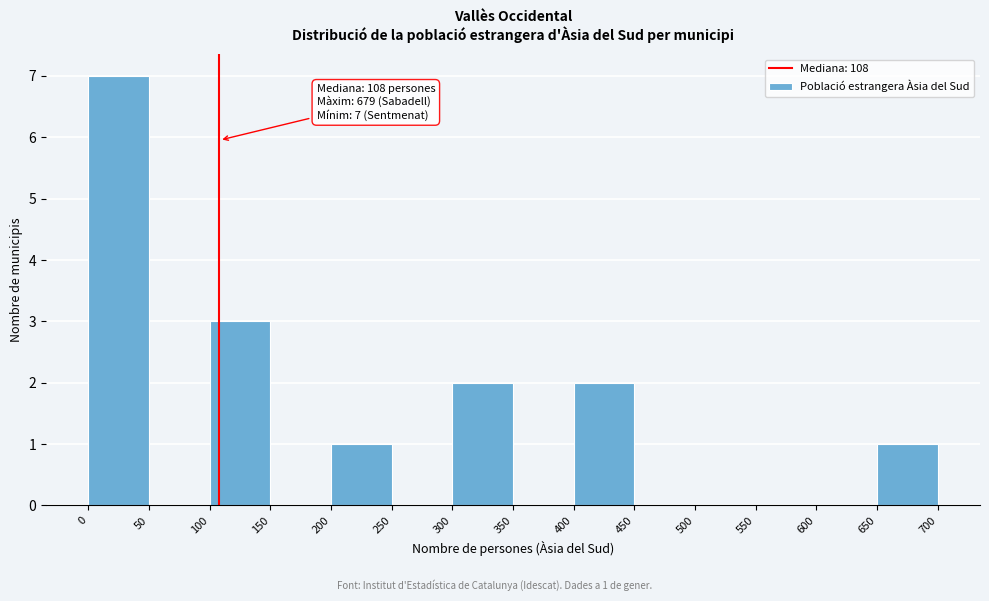

Over which range of the x-axis is the bar tallest?

0 to 50